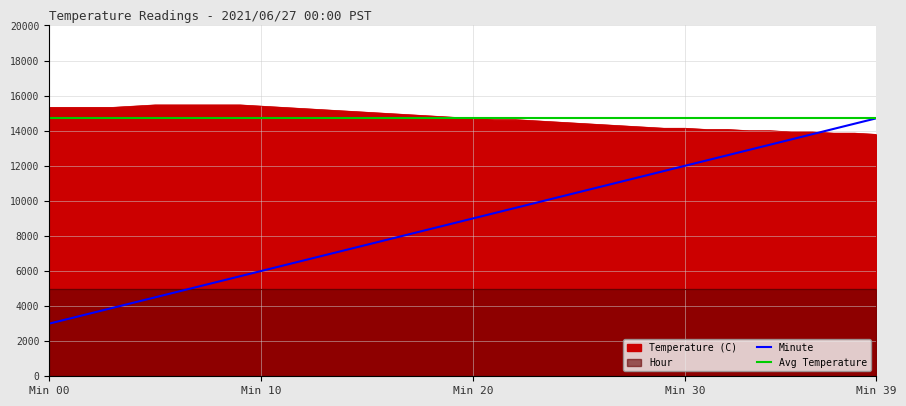

Read the Minute value at Min 10.

6000.0